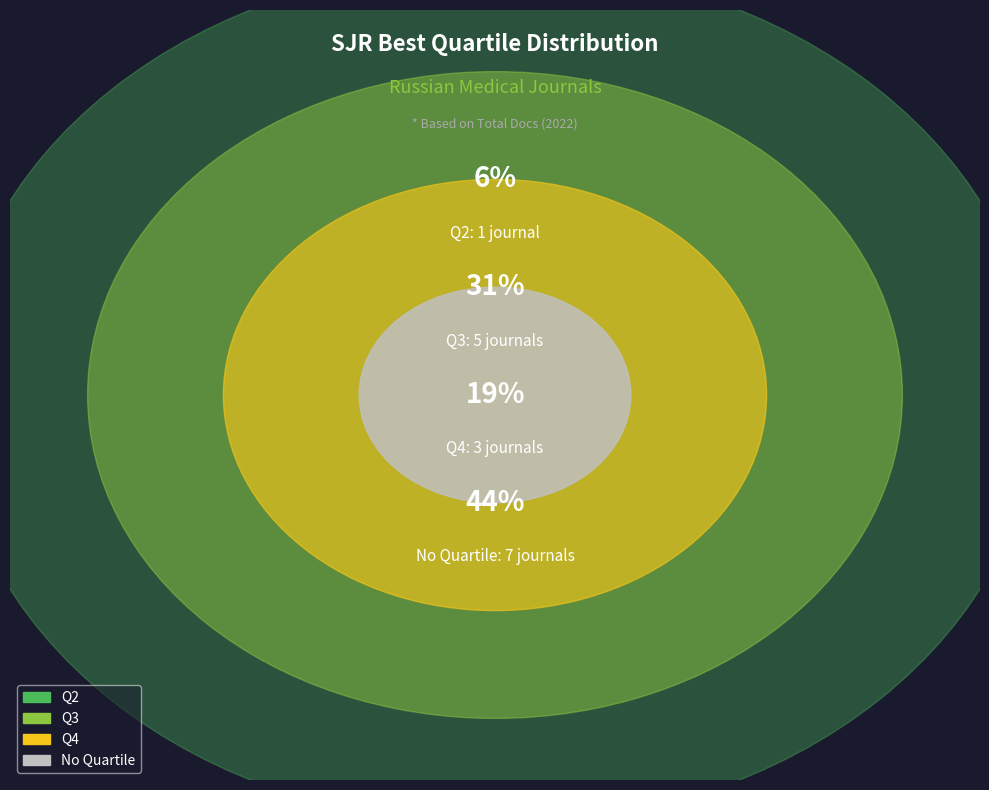

The N.N. Priorov Journal slice represents 14% of the pie. True or false?

False